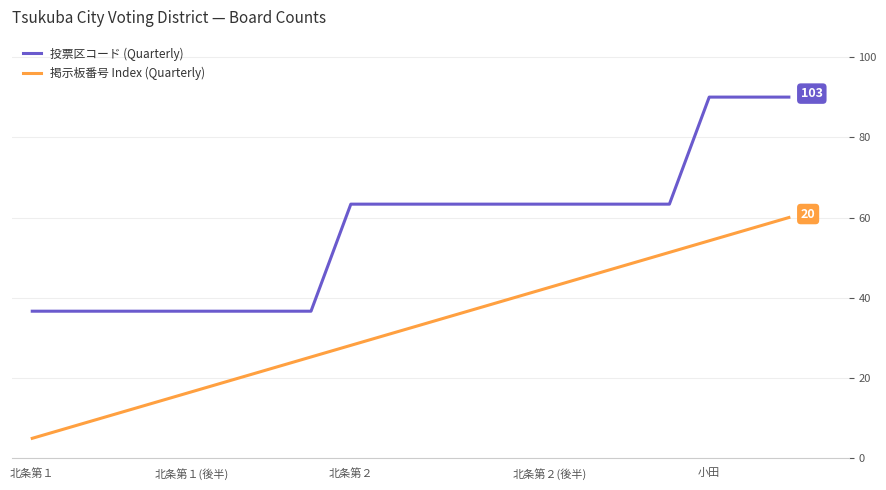

What is the difference between the maximum and minimum values in the 掲示板番号 Index (Quarterly) series?

55.0